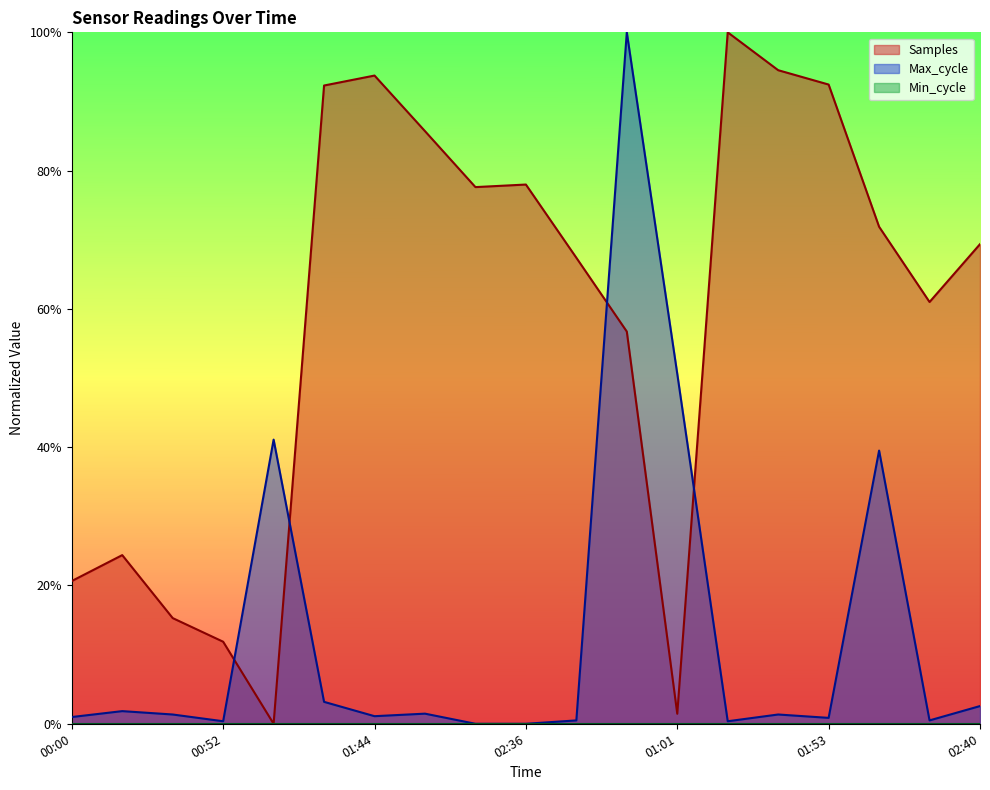

Does the chart display data point markers on the line(s)?

No